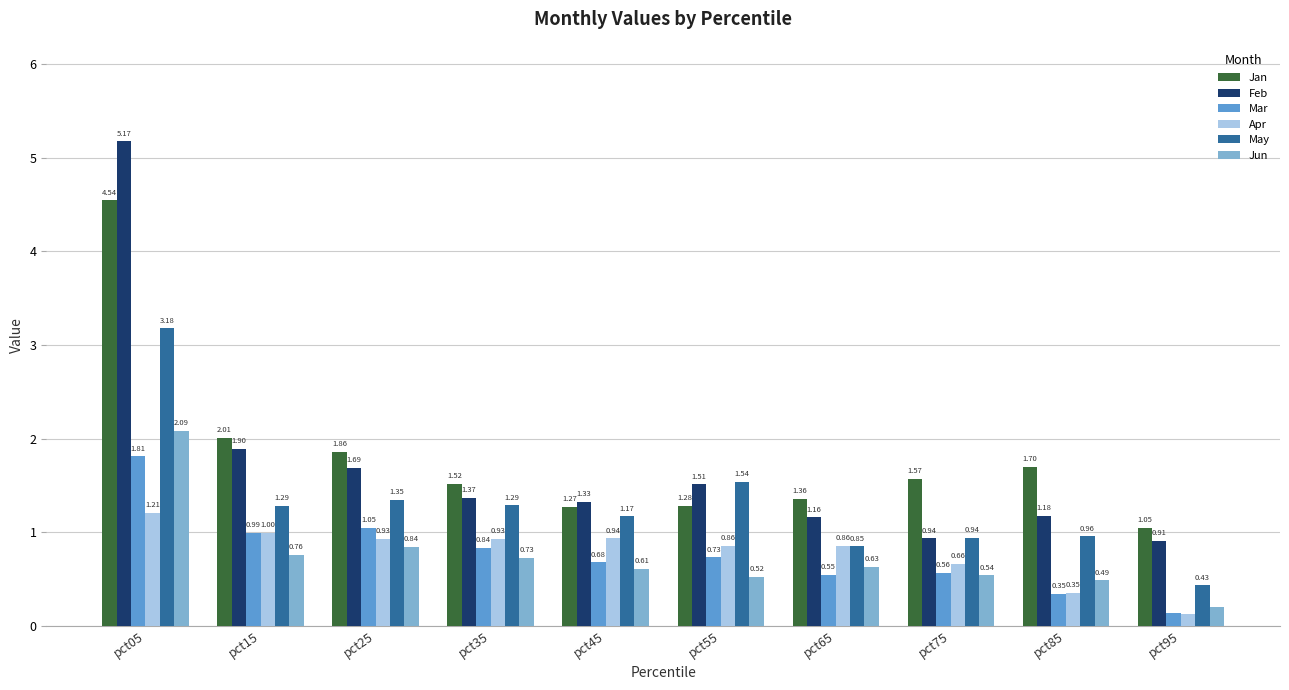

Does the chart contain any negative values?

No